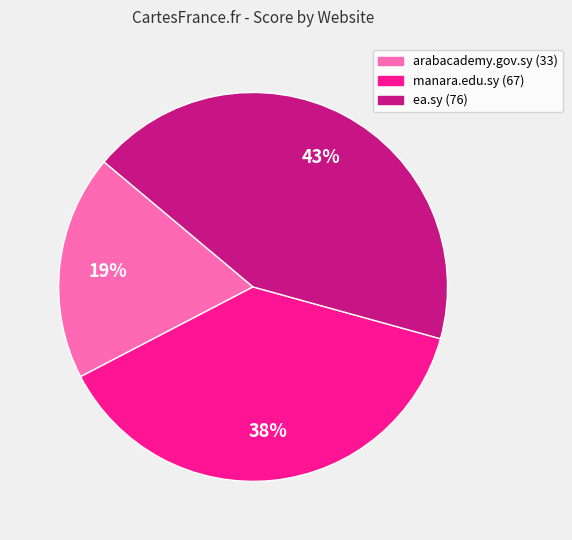

Which slice is the largest?

ea.sy